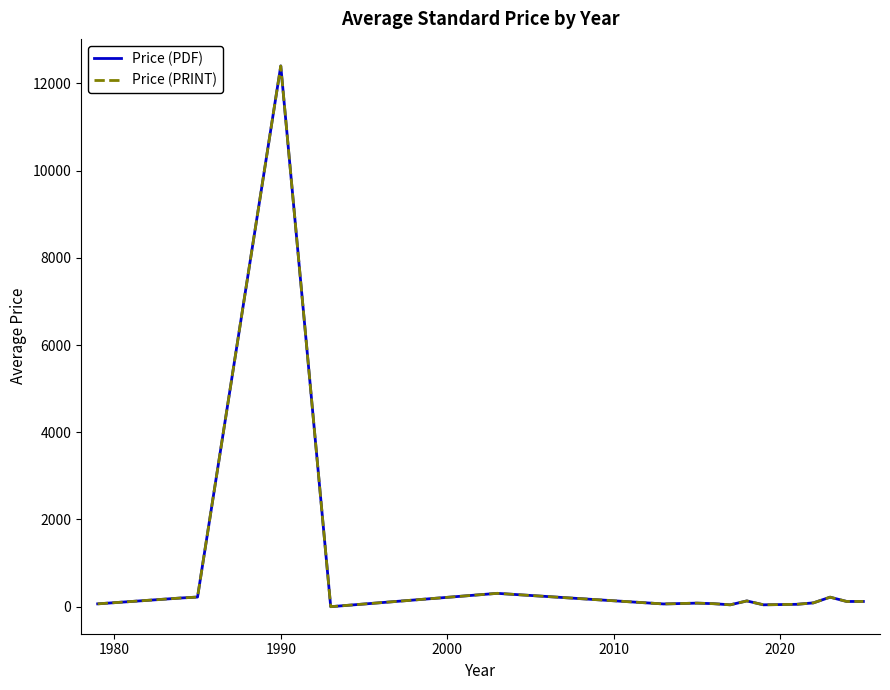

Reading left to right, what are all the values shown in this chart?

Price (PDF): 65.0	199.0	221.0	12400.0	0.0	306.0	62.6	81.5	69.0	43.0	132.0	43.0	54.3	87.5	218.2	119.4	119.8
Price (PRINT): 65.0	199.0	221.0	12400.0	0.0	306.0	62.6	81.5	69.0	43.0	132.0	43.0	54.3	87.5	218.2	119.4	119.8